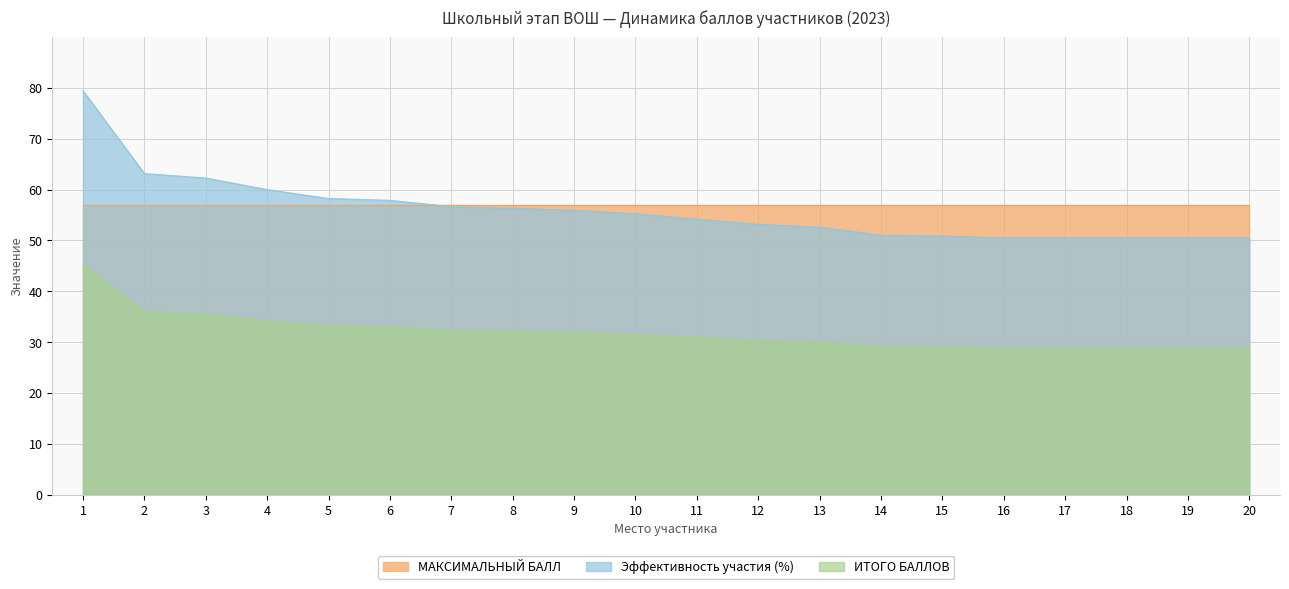

True or false: Эффективность участия (%) and ИТОГО БАЛЛОВ cross at least once.

False